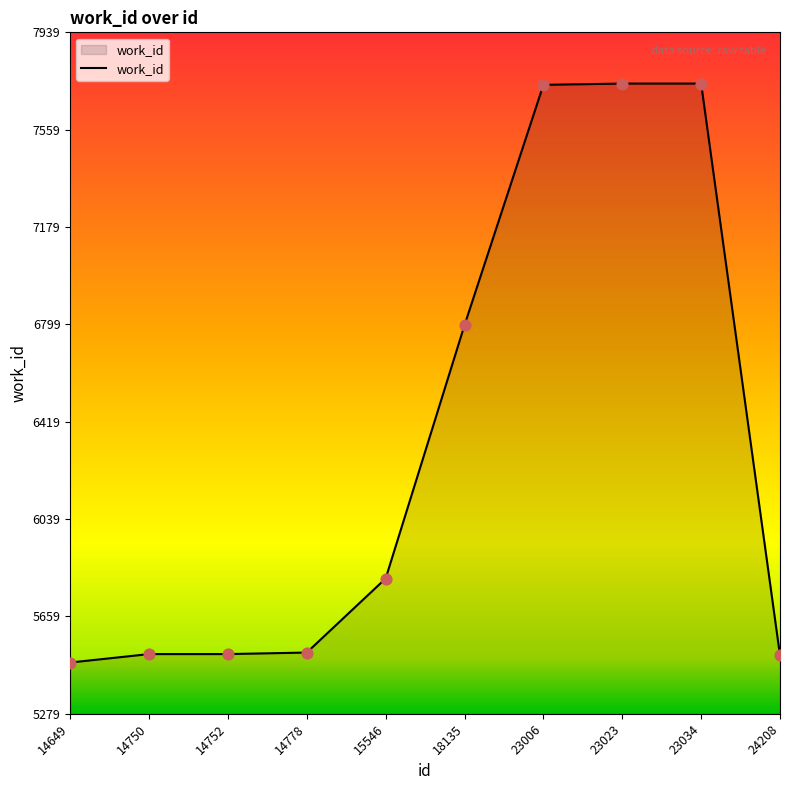

Which has a higher value, 14649 or 24208?

24208